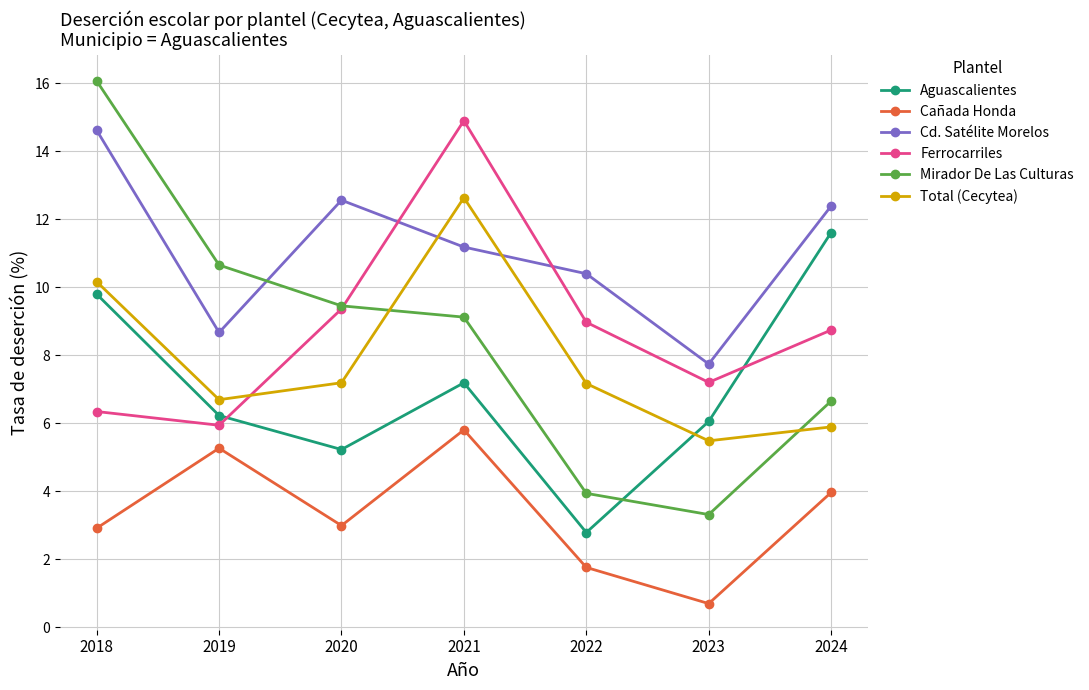

How many data points does each series have?

7